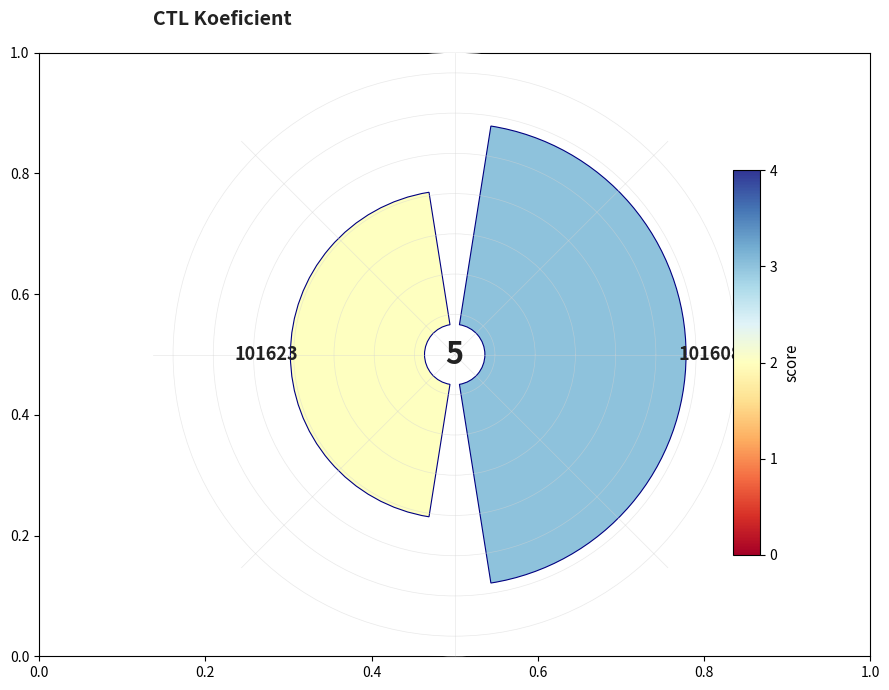

How many segments does this pie chart have?

2